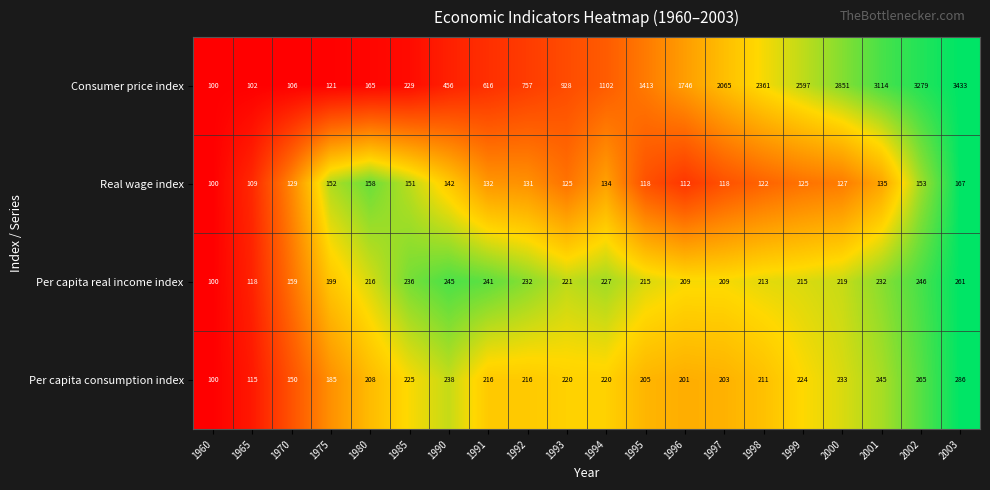

What is the total value across all series at 1997?

2595